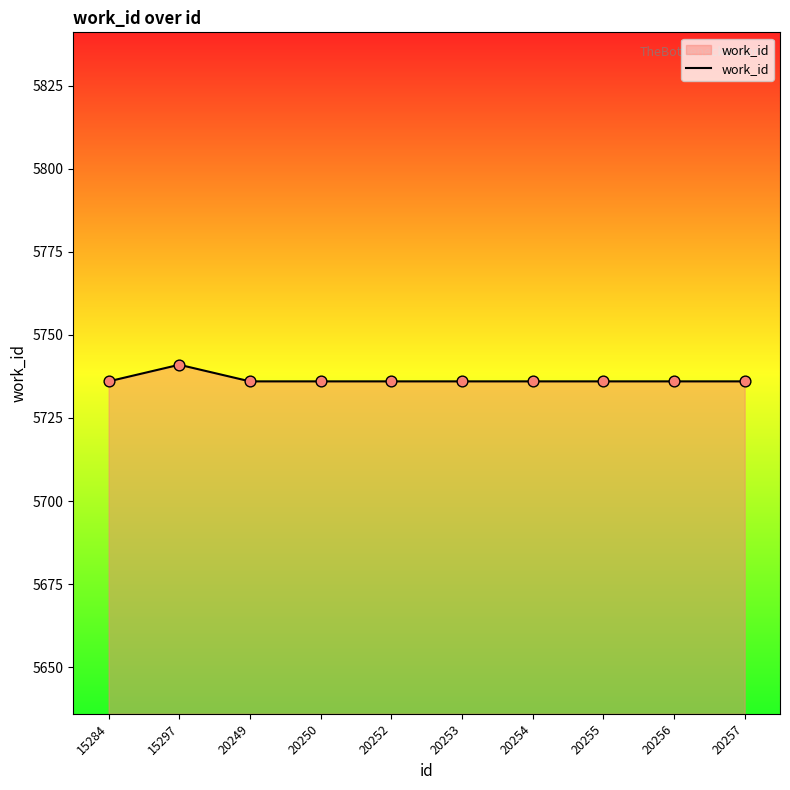

What is the ratio of the value at 20250 to the value at 20257?

1.0